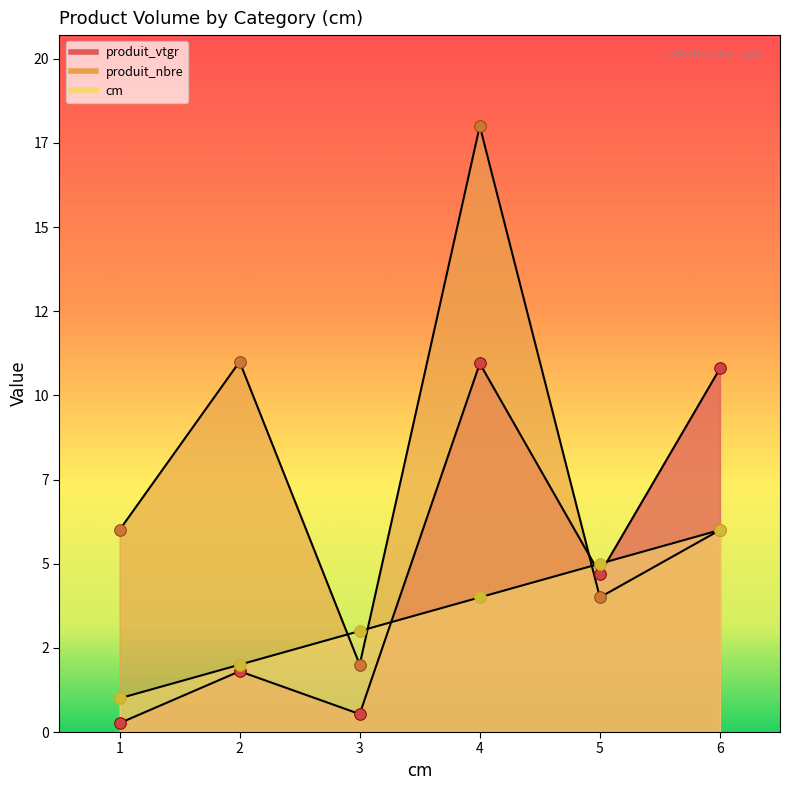

What is the total value across all series at 4?

32.9